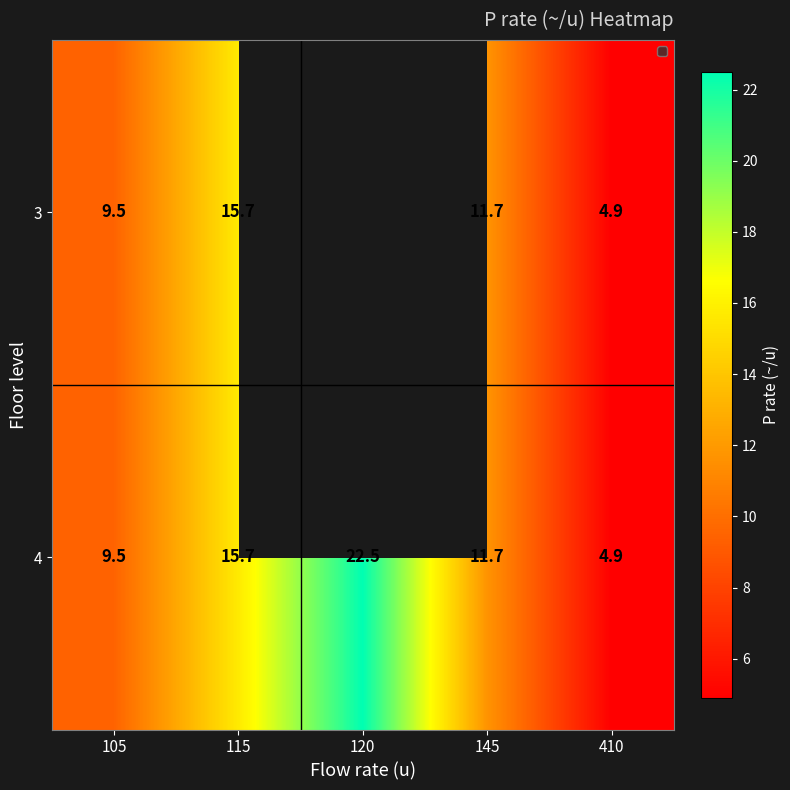

What is the difference between the 3 values at 105 and 115?

6.2